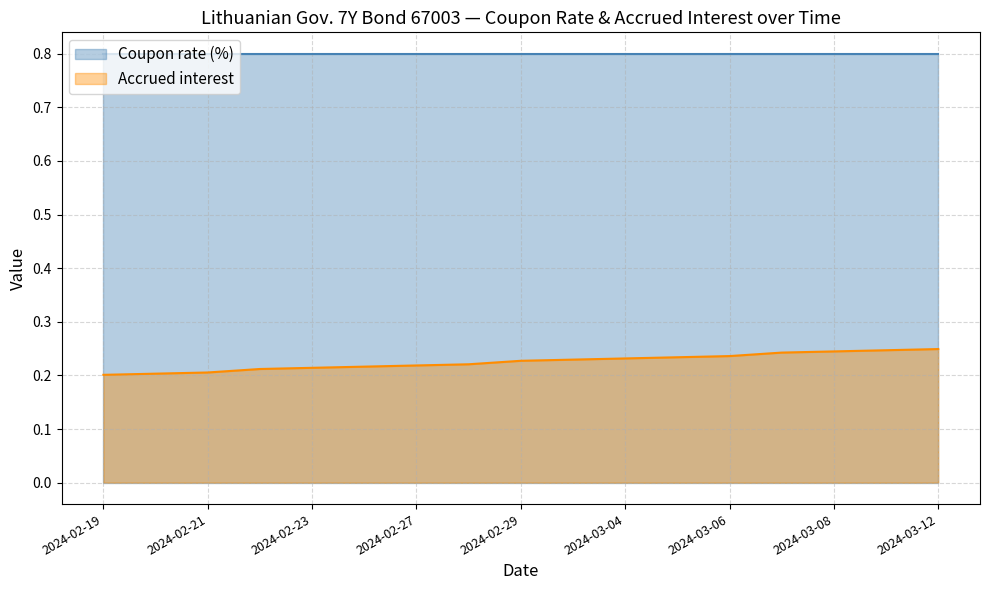

The value at 2024-02-23 is 0.2. True or false?

True